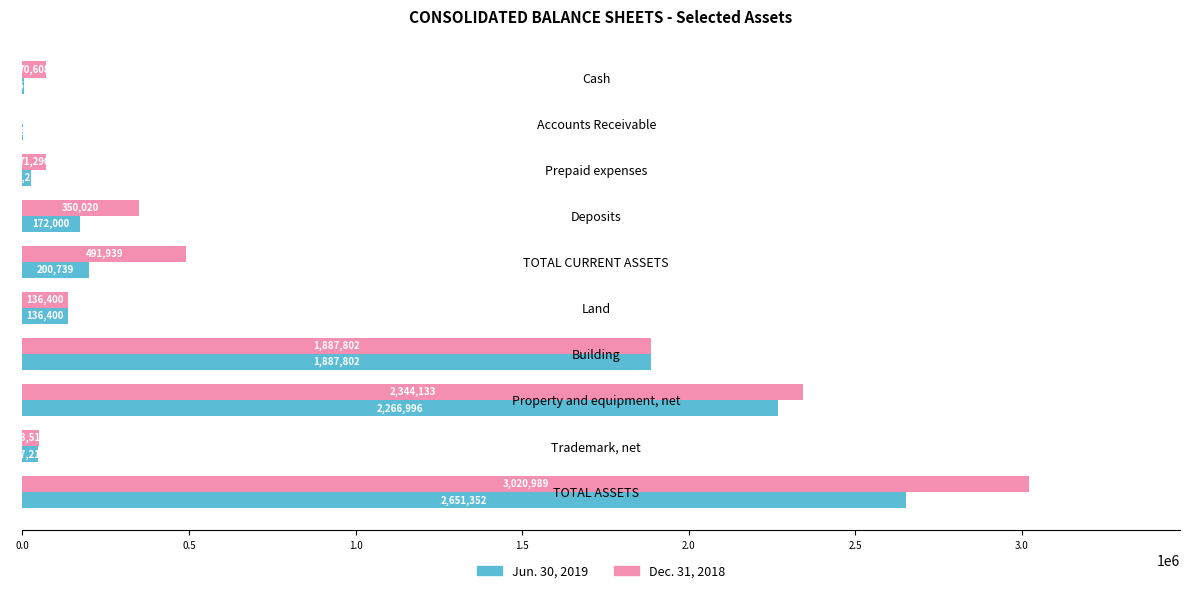

What is the sum of the Jun. 30, 2019 values at Property and equipment, net and Prepaid expenses?

2291249